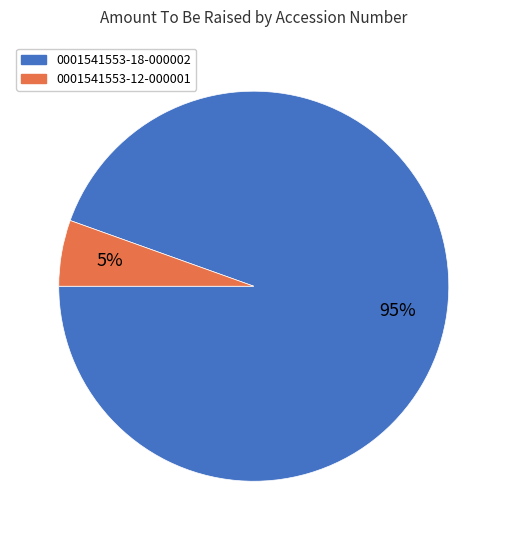

The 0001541553-18-000002 slice represents 87% of the pie. True or false?

False